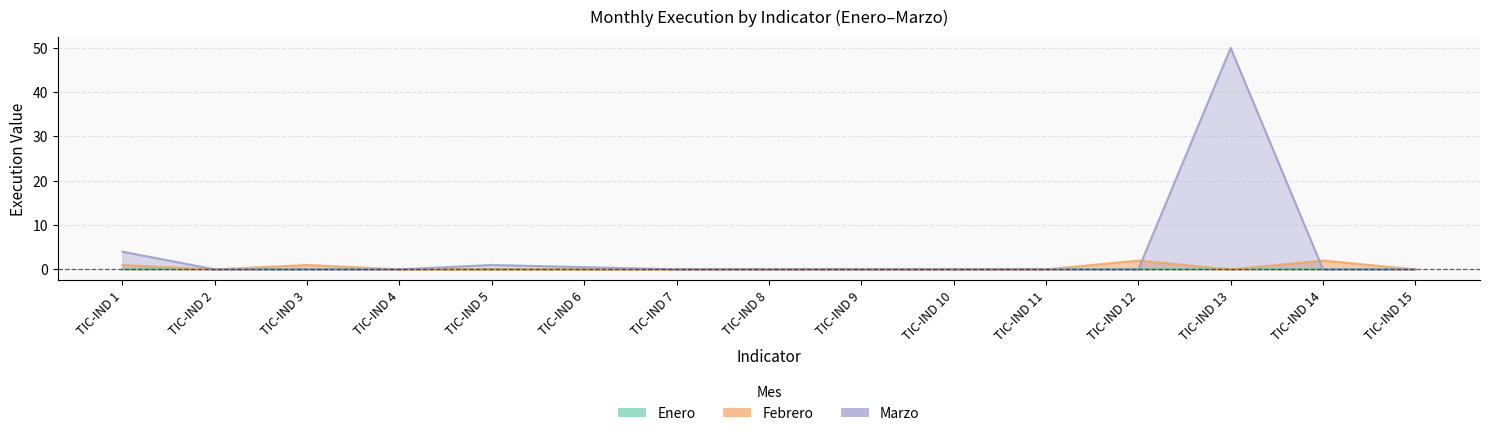

How many values in the Febrero series exceed 0?

4